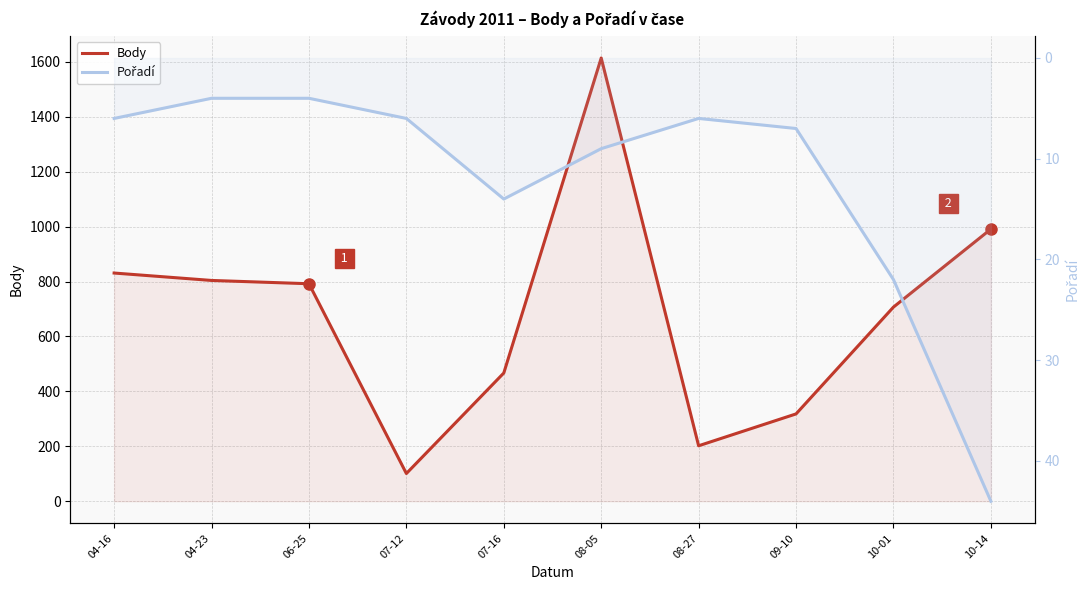

What is the difference between the second highest and minimum values in the Pořadí series?

18